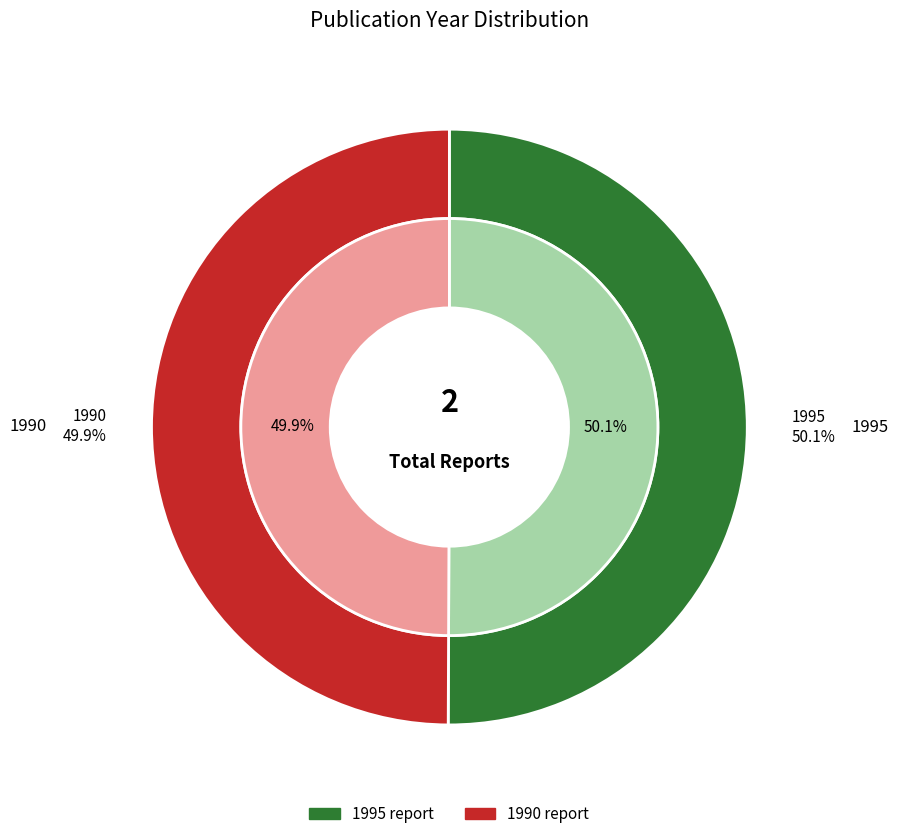

The Handleiding voor het gebruik (1990) slice represents 44% of the pie. True or false?

False